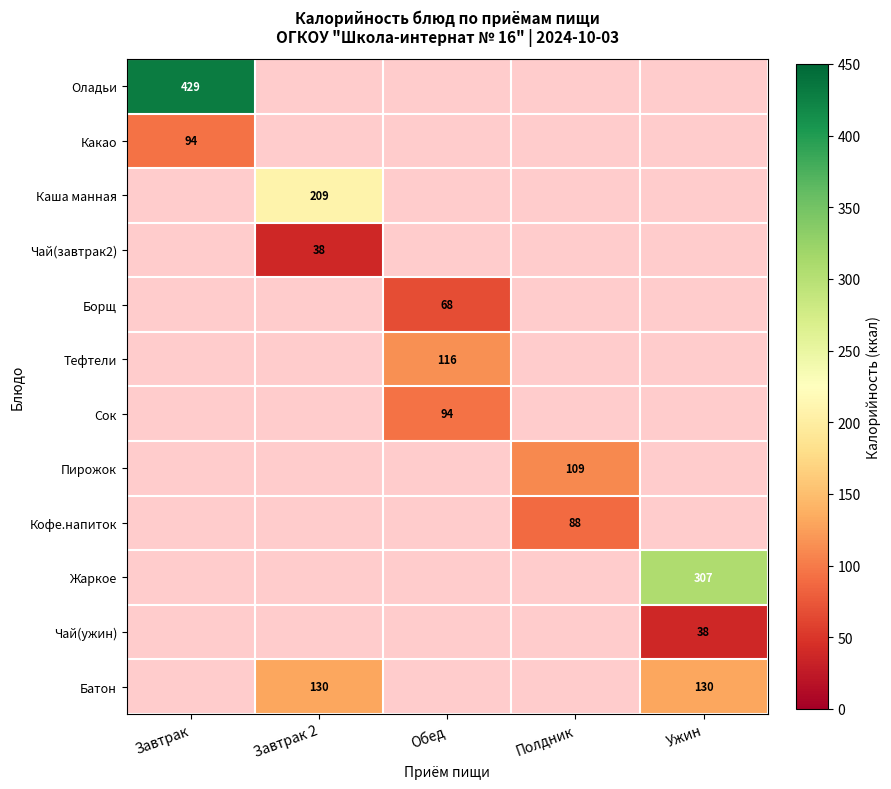

The Каша манная series shows 209 at Завтрак 2. True or false?

True